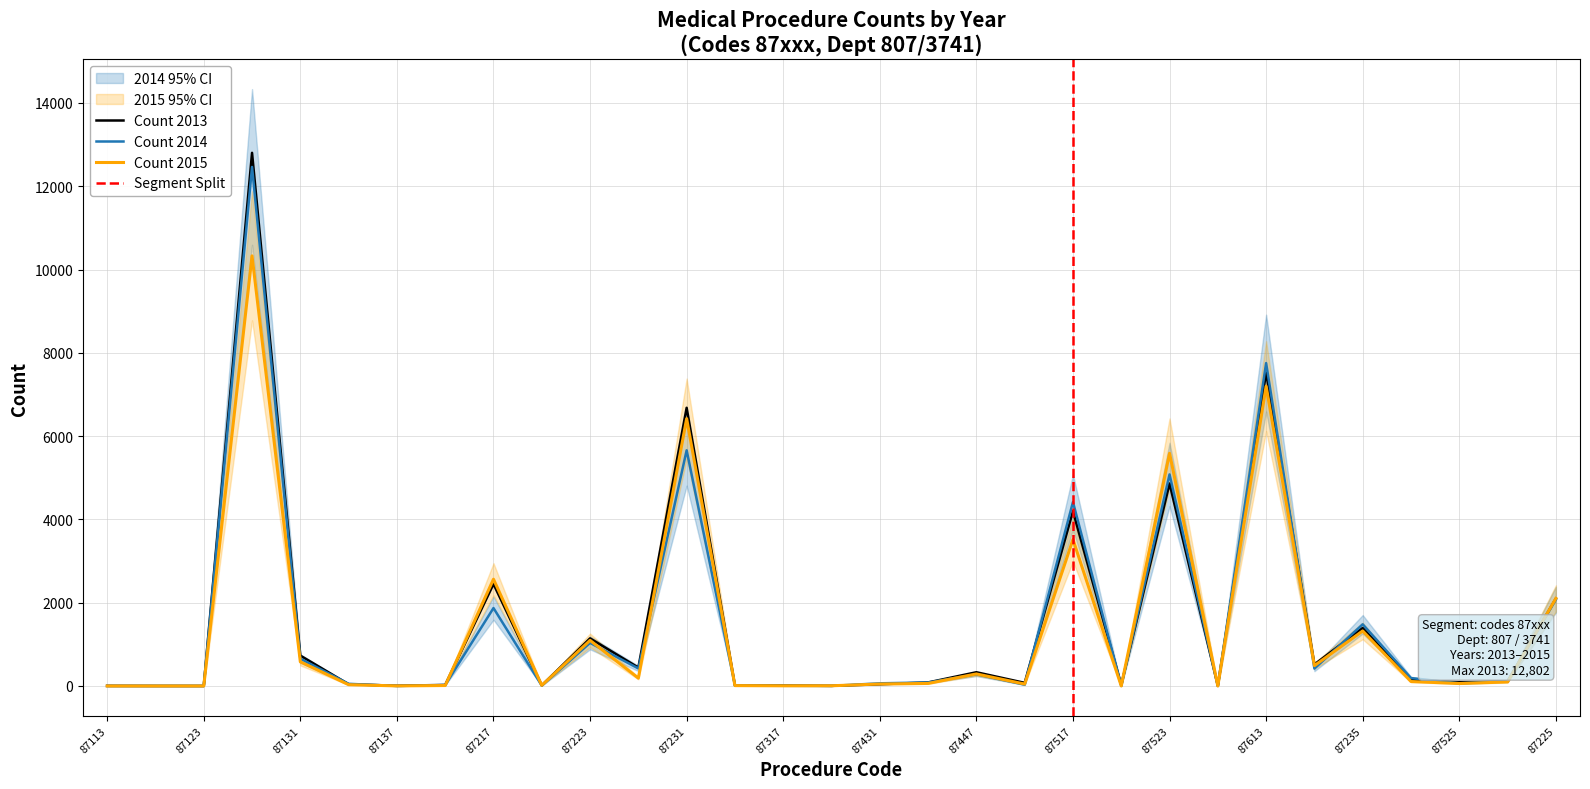

Between which two adjacent categories do Count 2014 and Count 2015 first intersect?

87133 and 87137